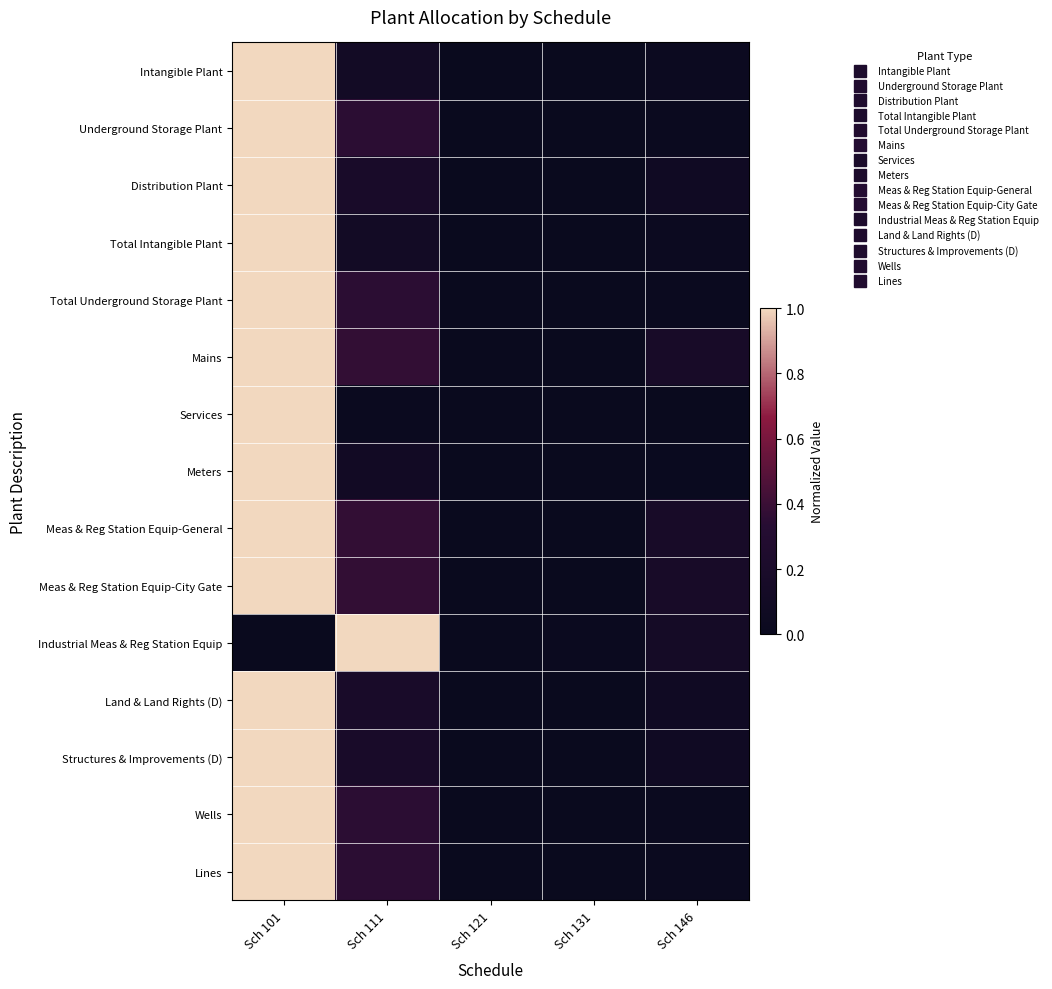

What is the greatest value displayed?

1.0